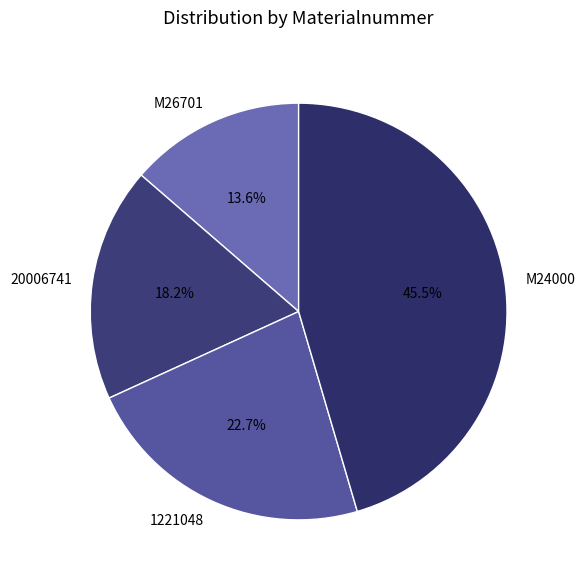

Does 20006741 represent more than half of the total?

No